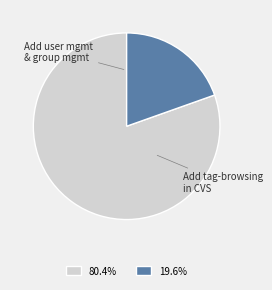

How many segments does this pie chart have?

2